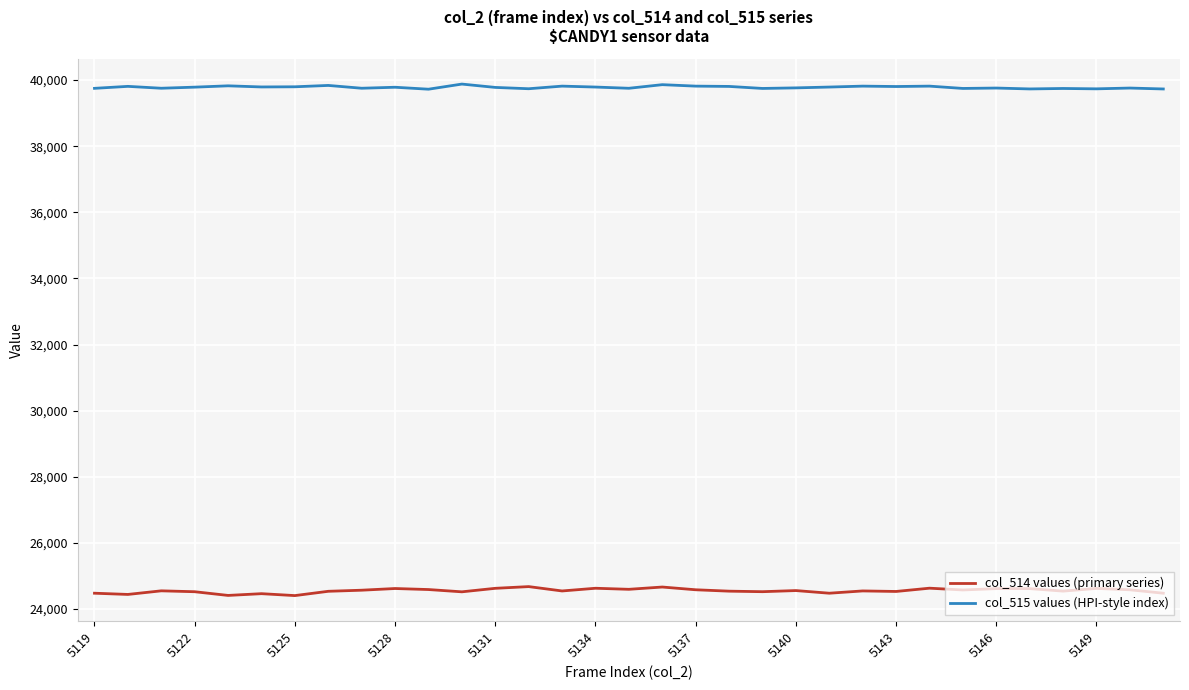

What is the sum of all col_514 values (primary series) values?

810302